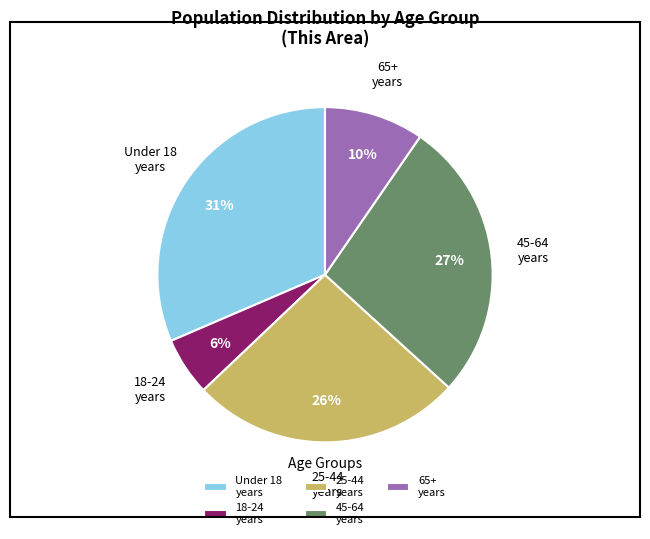

What percentage is the 18-24 years slice, to the nearest percent?

6%